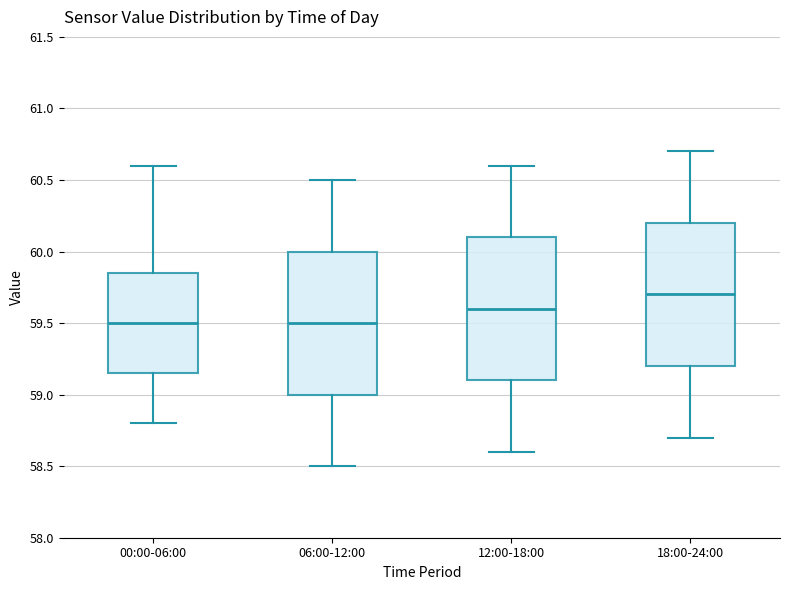

Where is the lower edge of the box for 18:00-24:00 on the y-axis? The values are not printed on the chart, so give them approximately, as read against the axis.

59.20